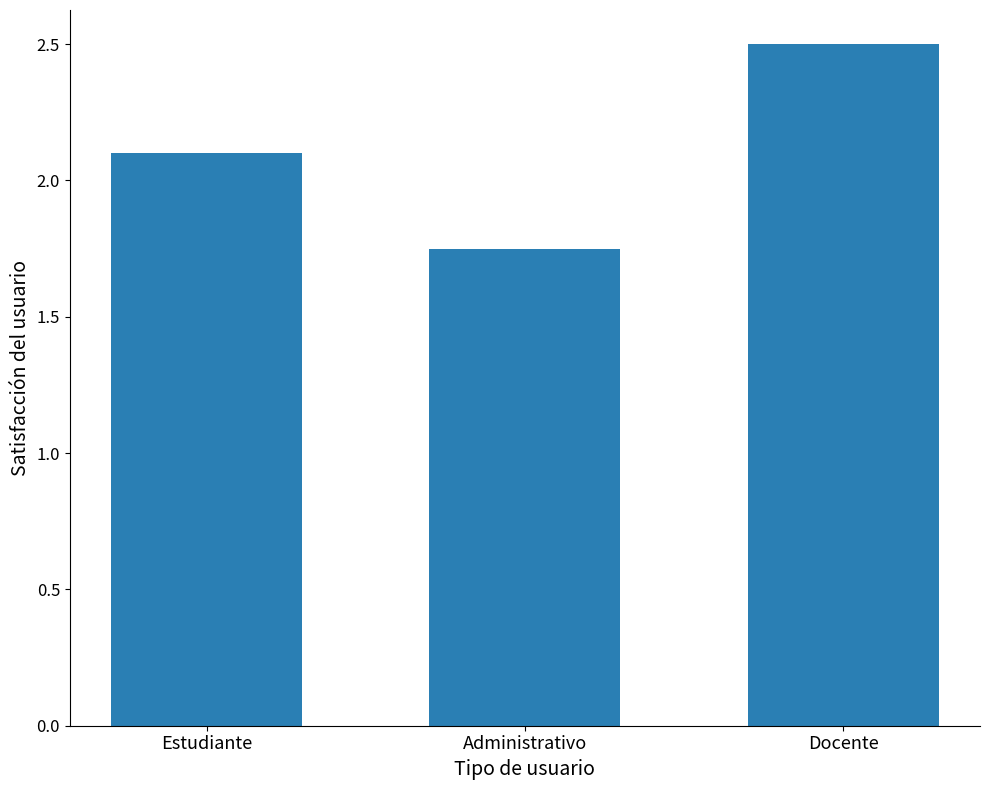

Approximately how many times larger is the value at Estudiante compared to Administrativo?

1.2